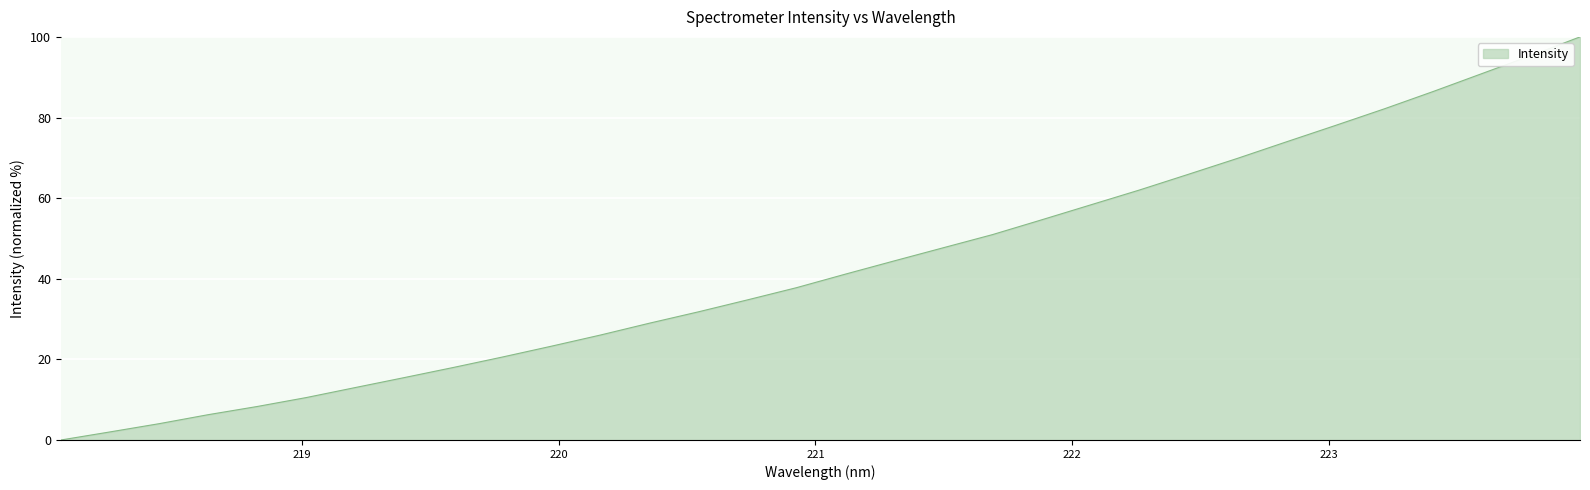

What is the difference between the second highest and second lowest values?

93.4